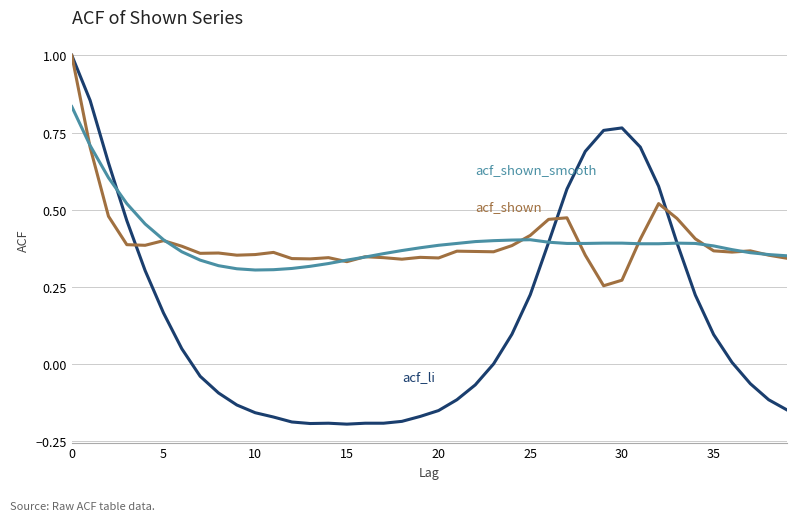

What is the greatest value displayed?

1.0